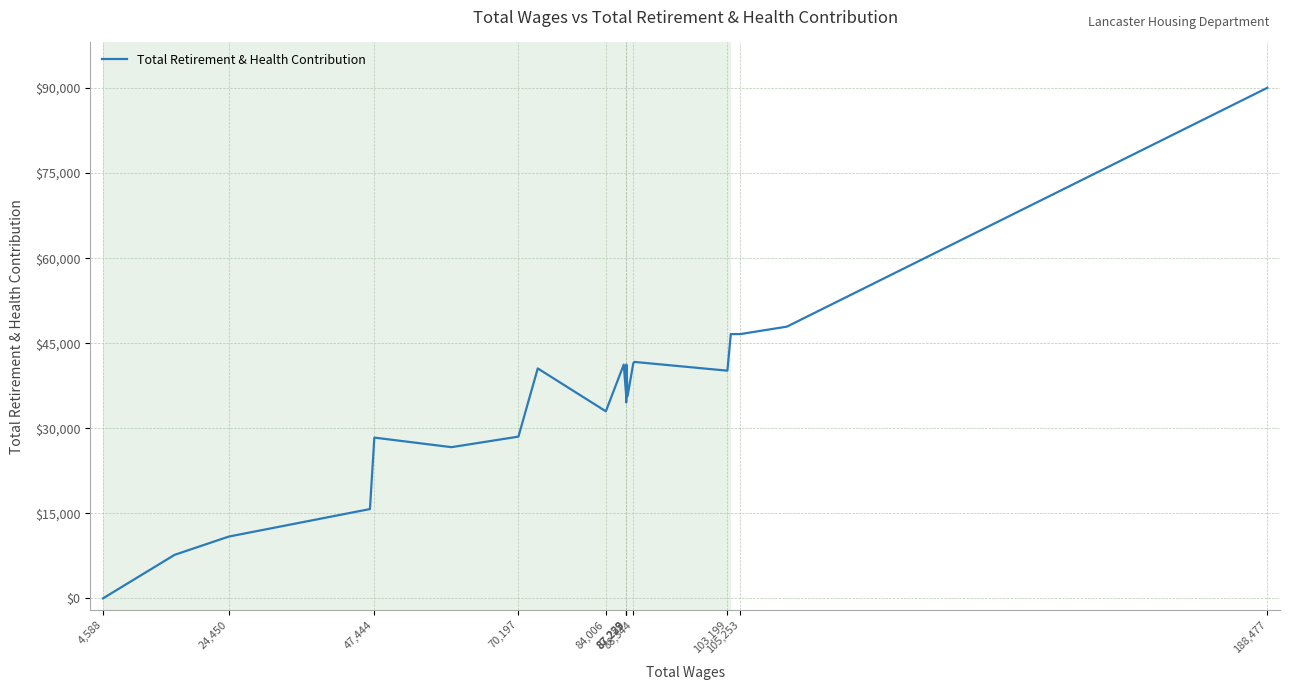

What is the difference between the maximum and minimum values?

90049